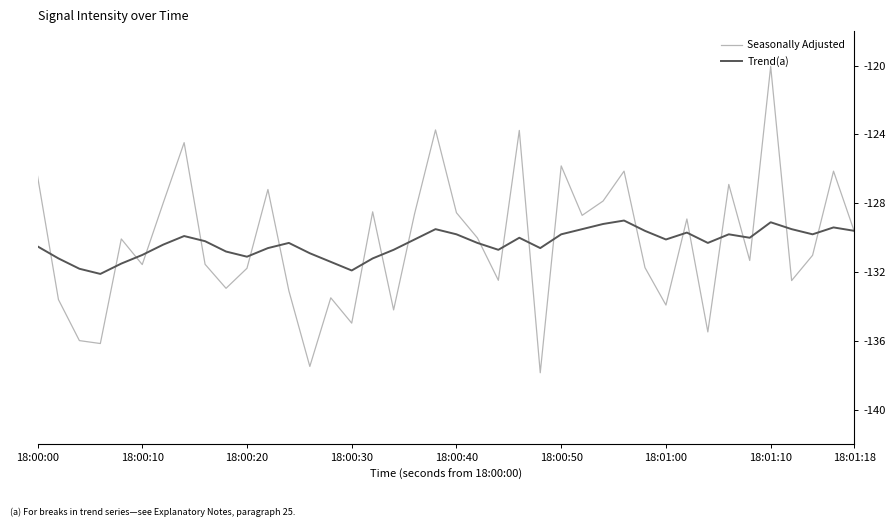

What is the minimum value for Trend(a)?

-132.1